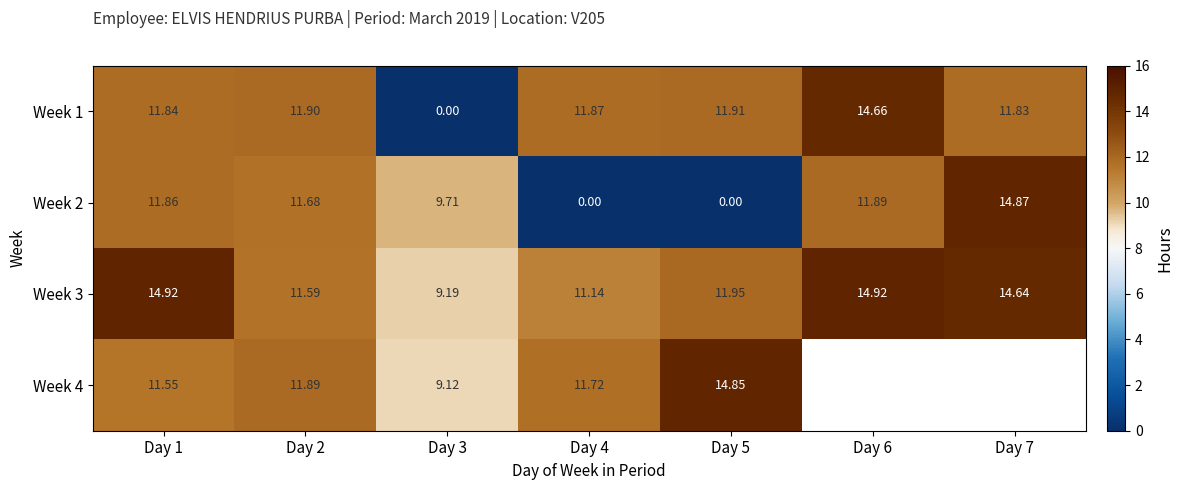

True or false: Week 4 has a value of 6.7 at Day 2.

False